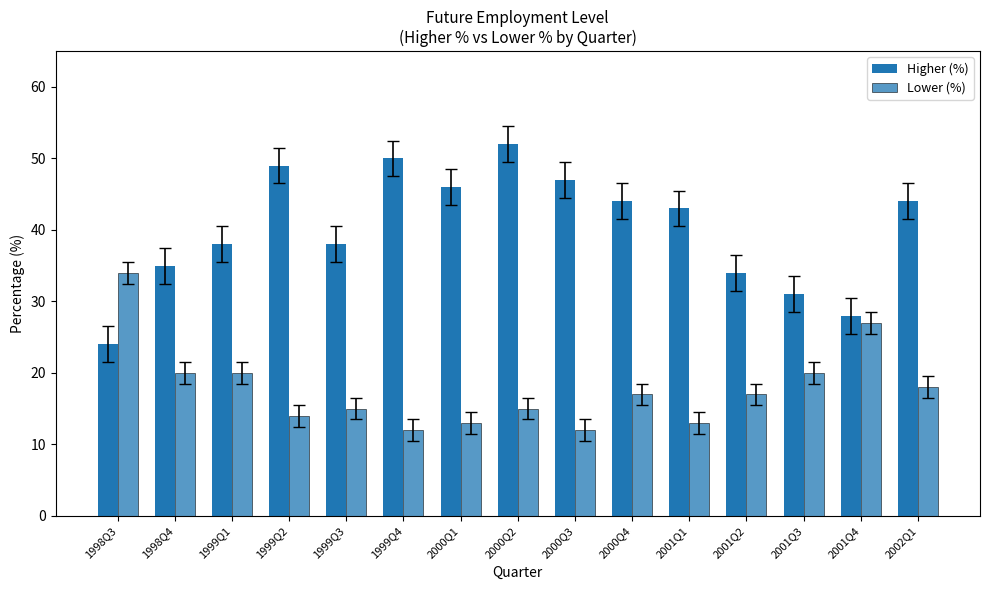

What is the value of the Higher (%) bar at the 13th from the left?

31